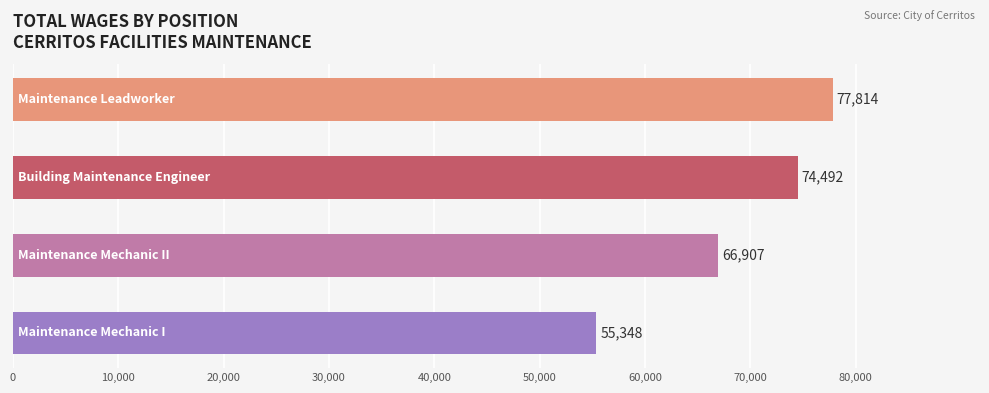

What is the value of the 3rd bar from the top?

66907